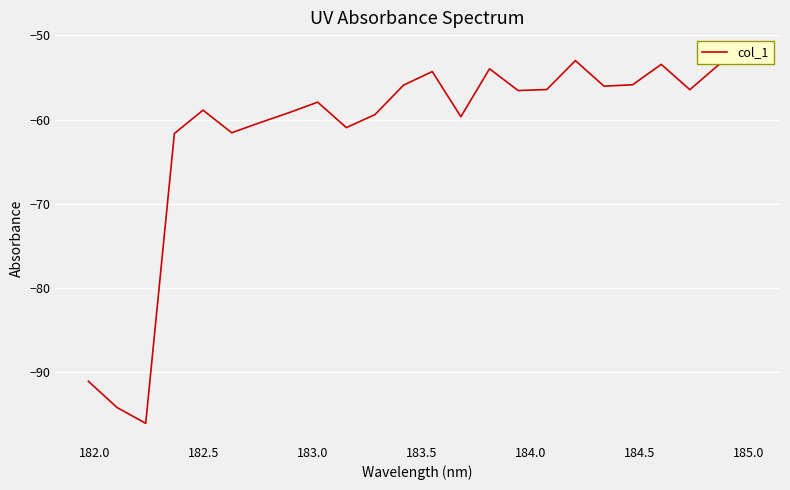

Does the chart display data point markers on the line(s)?

No